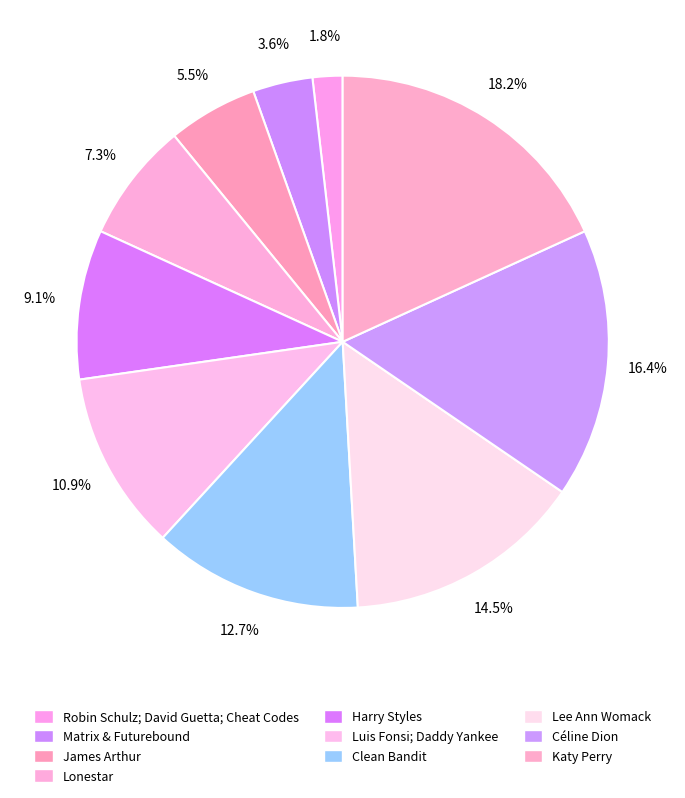

Which slice is the largest?

Katy Perry